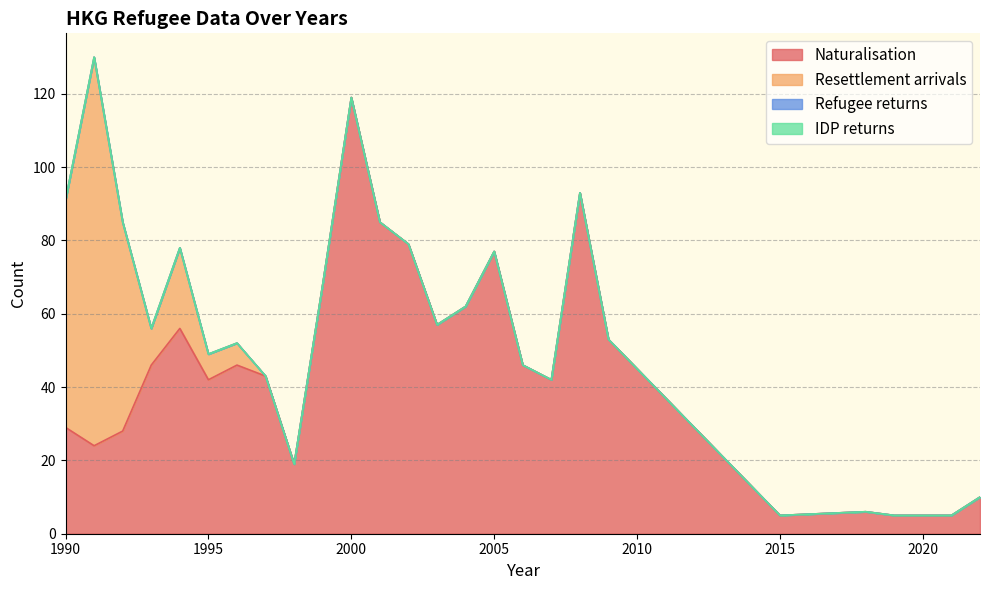

Which series has the largest total across all categories?

Naturalisation